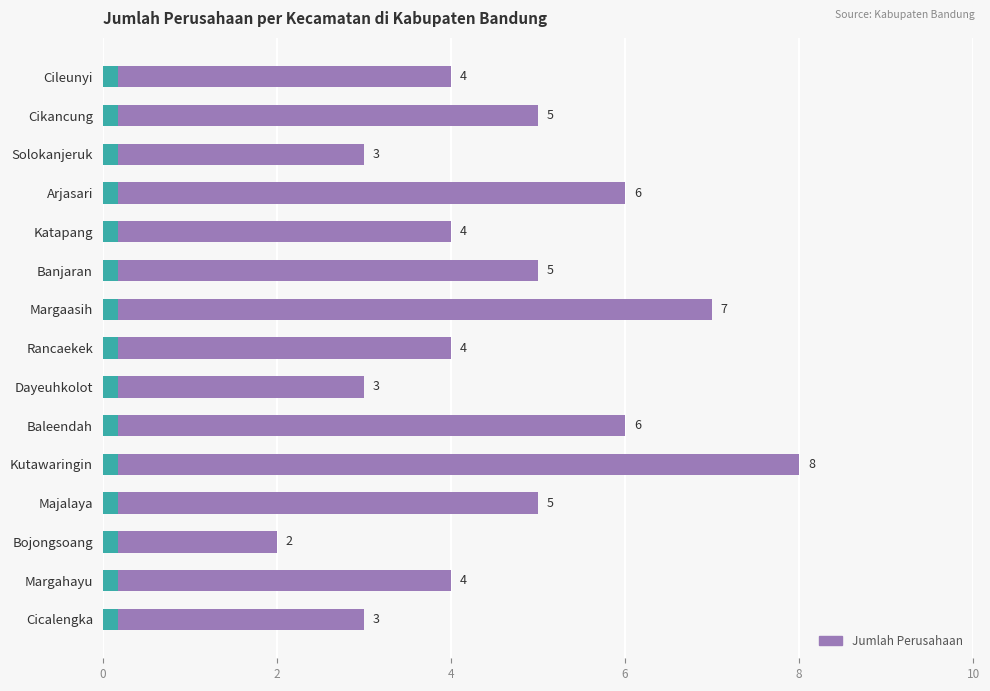

How many data points are above 4?

7